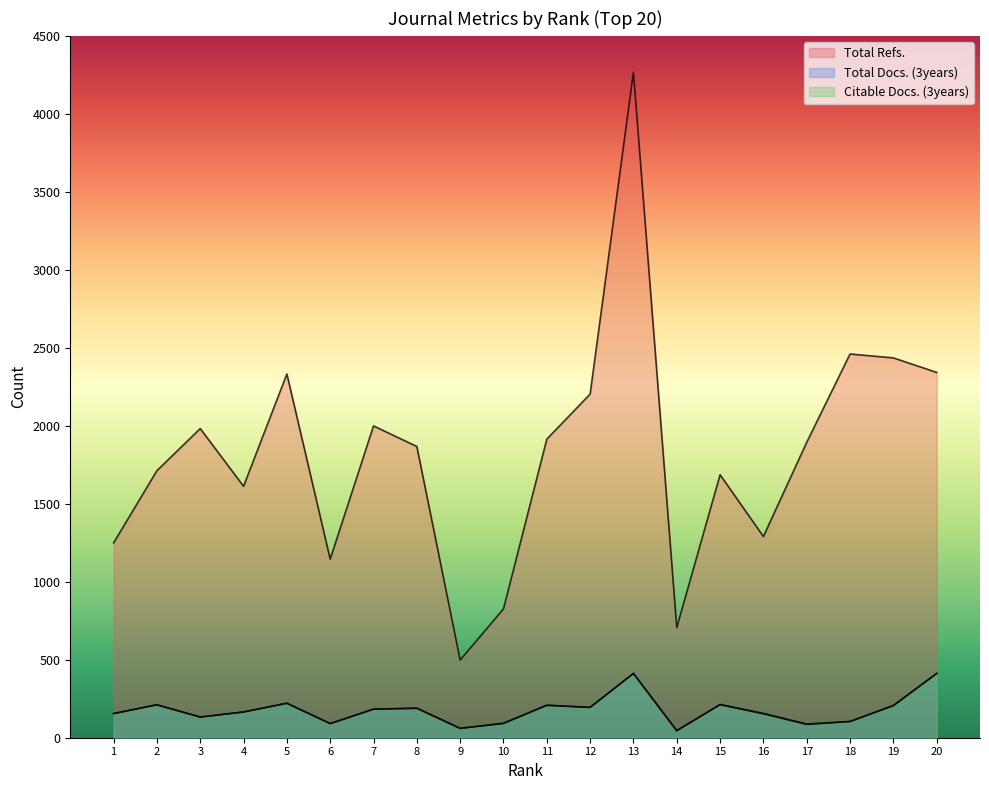

Reading left to right, transcribe all the data shown in this chart.

Total Refs.: 1249	1712	1982	1612	2332	1145	1999	1867	498	826	1914	2203	4266	706	1686	1290	1894	2460	2435	2342
Total Docs. (3years): 155	211	133	165	221	91	183	190	60	92	208	195	412	45	213	156	88	104	207	412
Citable Docs. (3years): 155	211	132	165	221	90	183	188	60	92	208	194	412	45	212	153	85	104	205	412